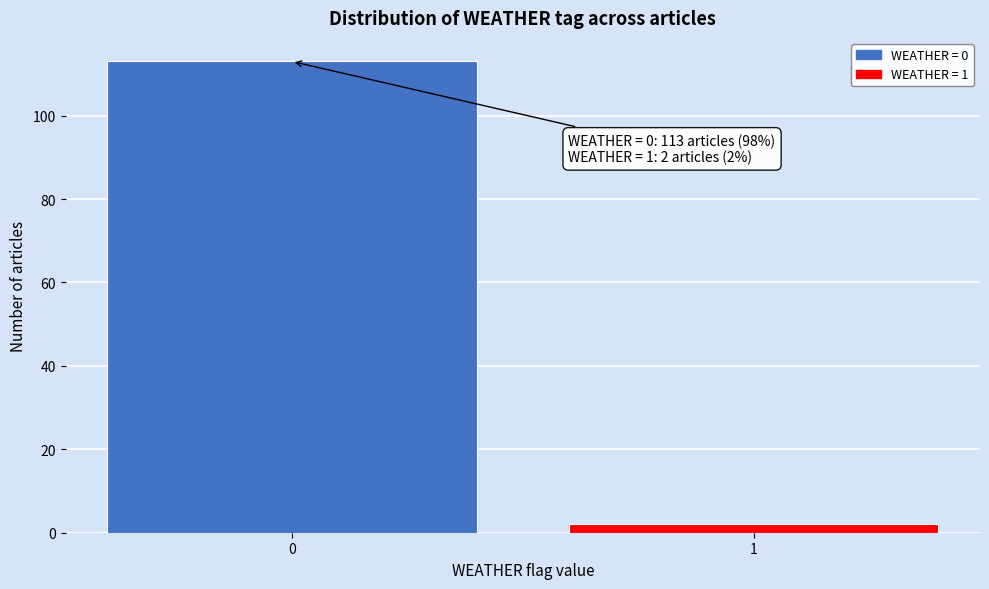

Reading left to right, extract all data points from this chart.

0=113	1=2